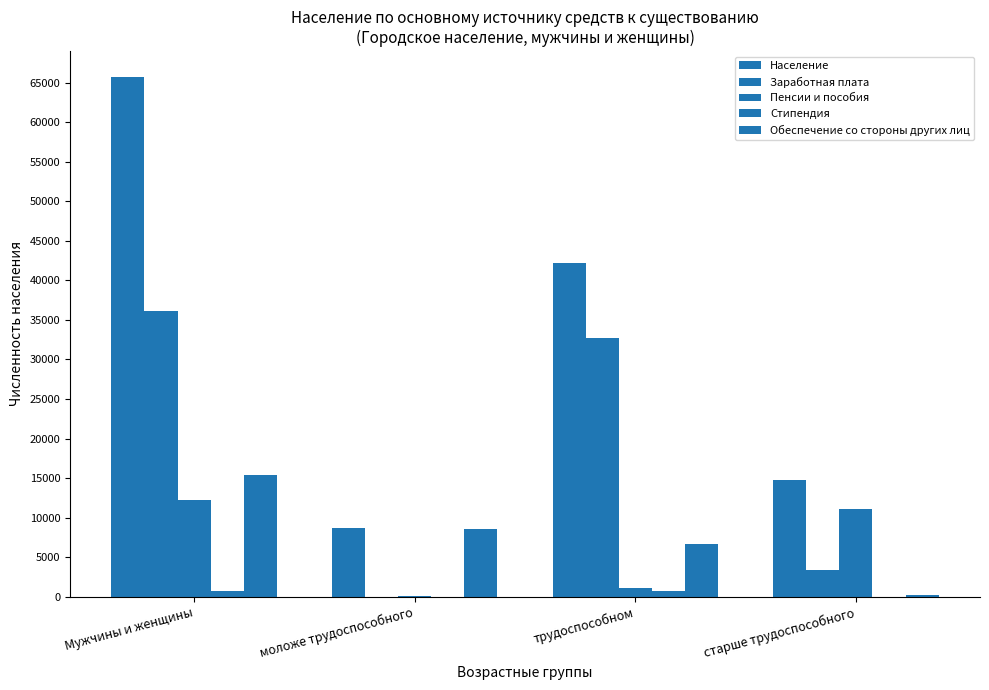

Reading left to right, what are all the values shown in this chart?

Население: Мужчины и женщины=65709	моложе трудоспособного=8678	трудоспособном=42250	старше трудоспособного=14781
Заработная плата: Мужчины и женщины=36123	моложе трудоспособного=14	трудоспособном=32678	старше трудоспособного=3431
Пенсии и пособия: Мужчины и женщины=12279	моложе трудоспособного=94	трудоспособном=1155	старше трудоспособного=11030
Стипендия: Мужчины и женщины=679	моложе трудоспособного=3	трудоспособном=676	старше трудоспособного=0
Обеспечение со стороны других лиц: Мужчины и женщины=15447	моложе трудоспособного=8549	трудоспособном=6704	старше трудоспособного=194